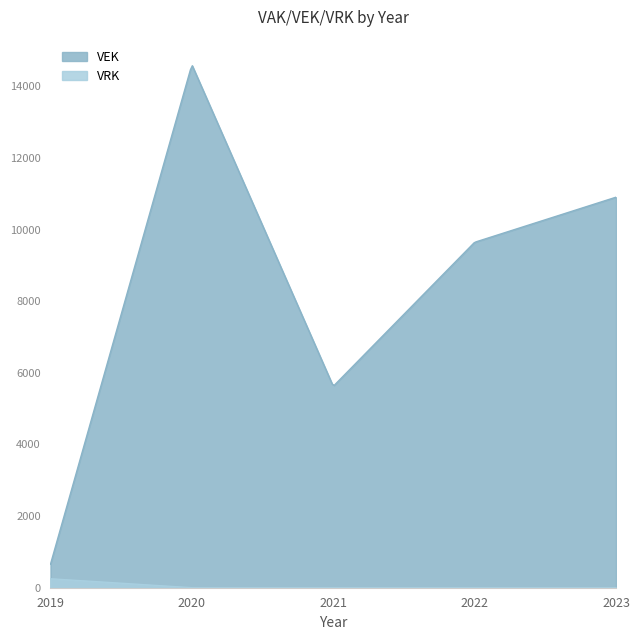

Which series has the largest range (max minus min)?

VEK